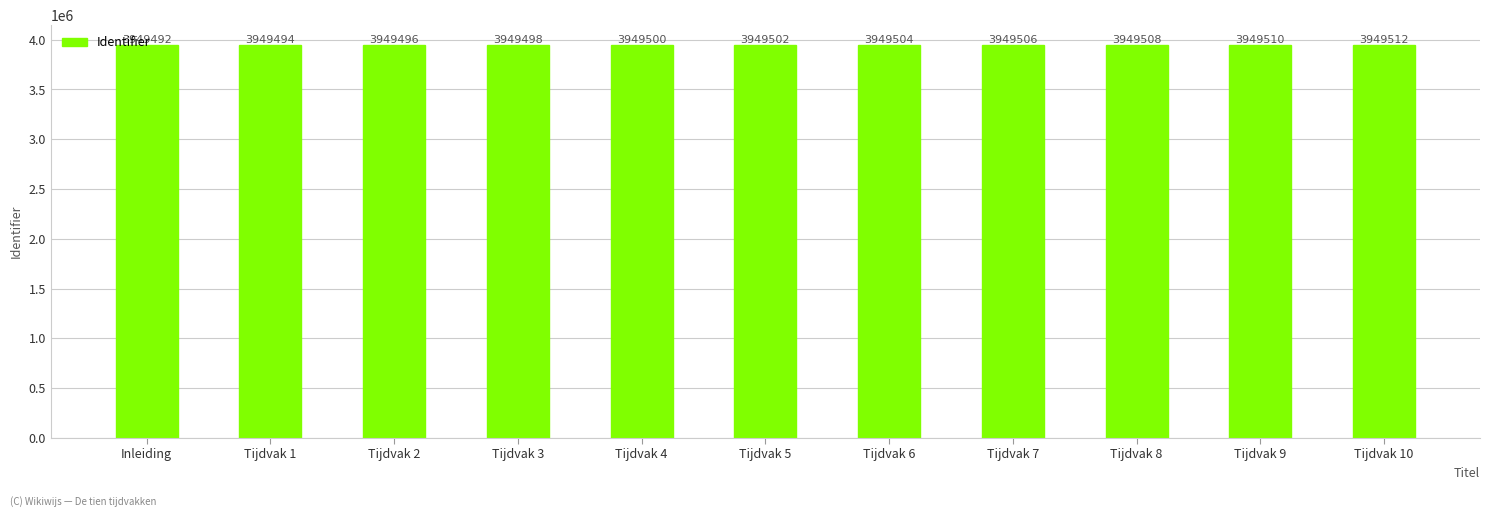

True or false: the data shows 6189781 at Tijdvak 3.

False